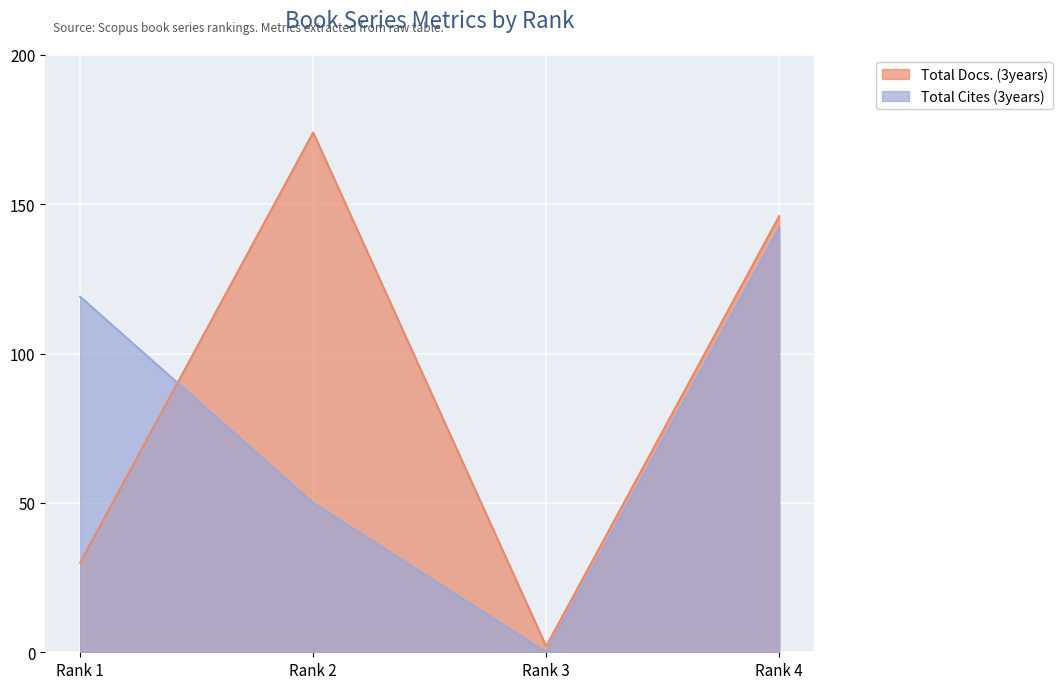

What is the difference between the highest and lowest values at Rank 1?

89